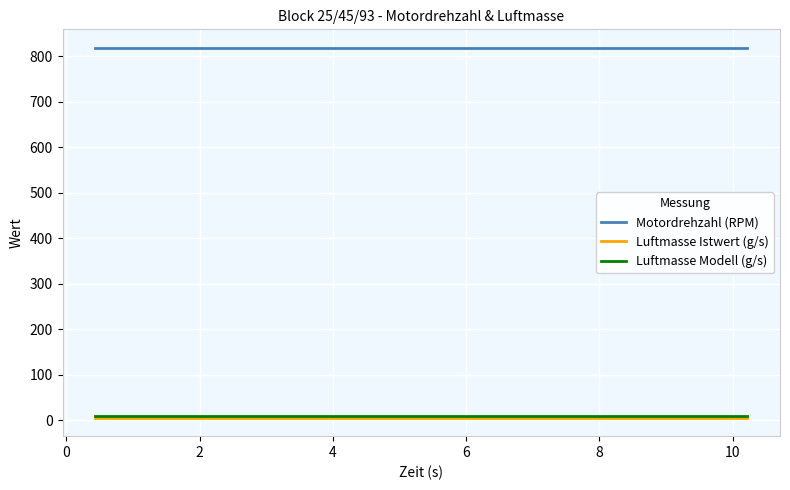

Which series has the largest total across all categories?

Motordrehzahl (RPM)